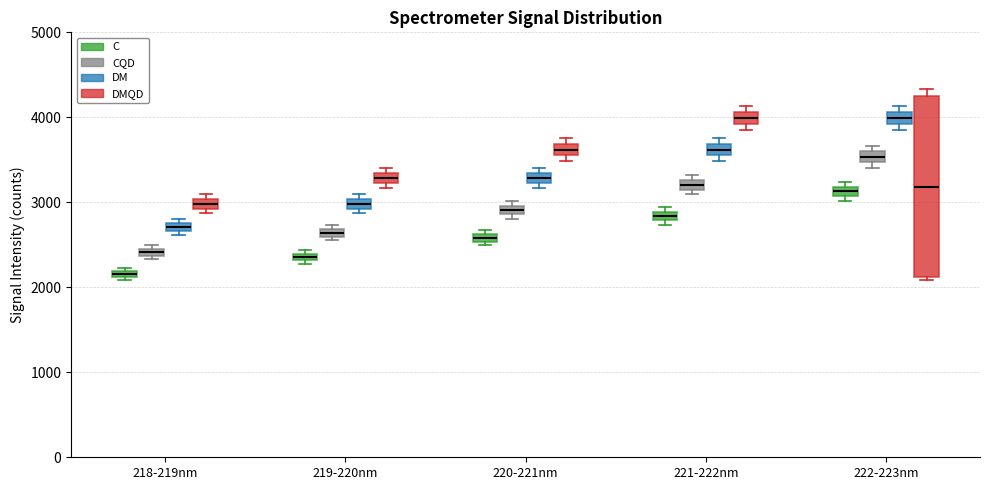

Which box has the lowest median line?

218-219nm (C)